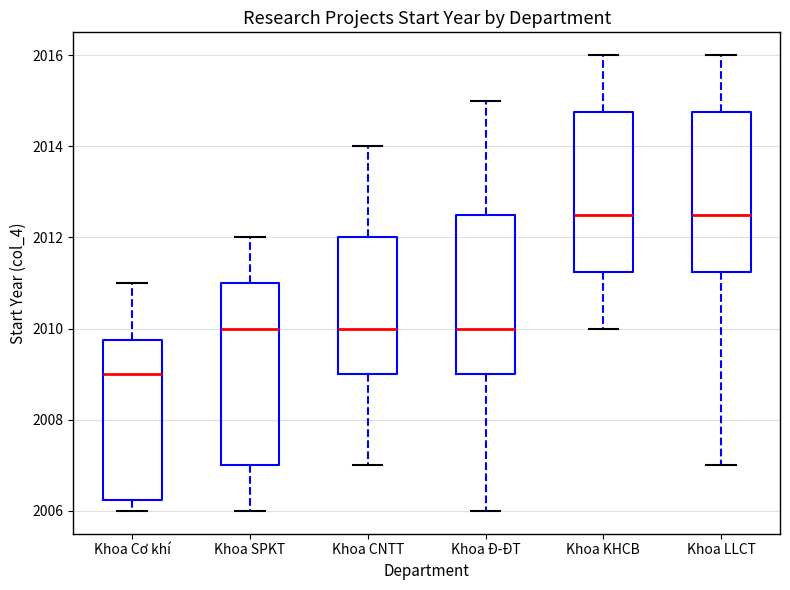

Comparing the boxes themselves (not the whiskers), which one is the tallest?

Khoa SPKT